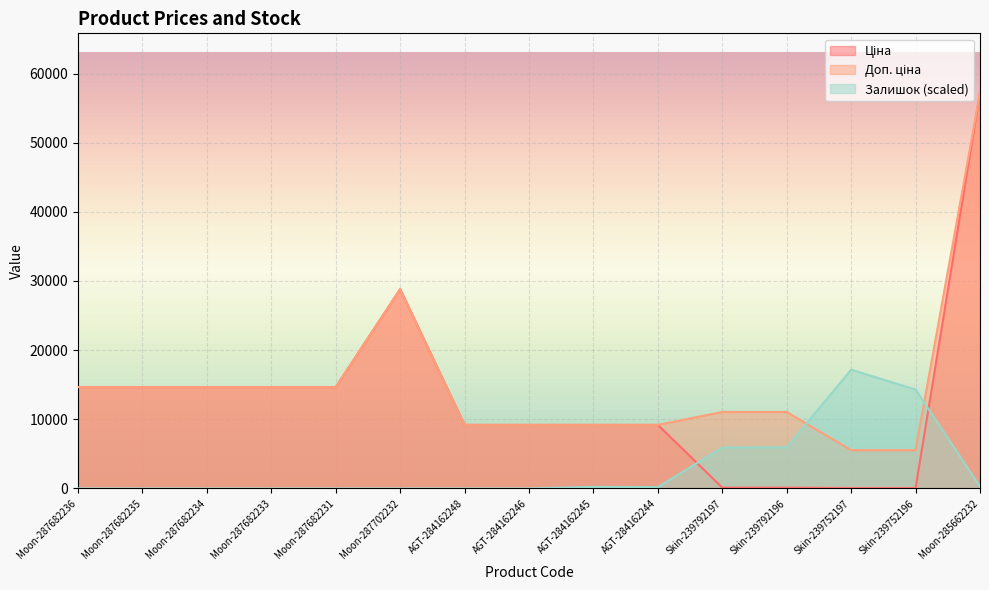

What is the difference between the maximum and second lowest values in the Доп. ціна series?

51707.5